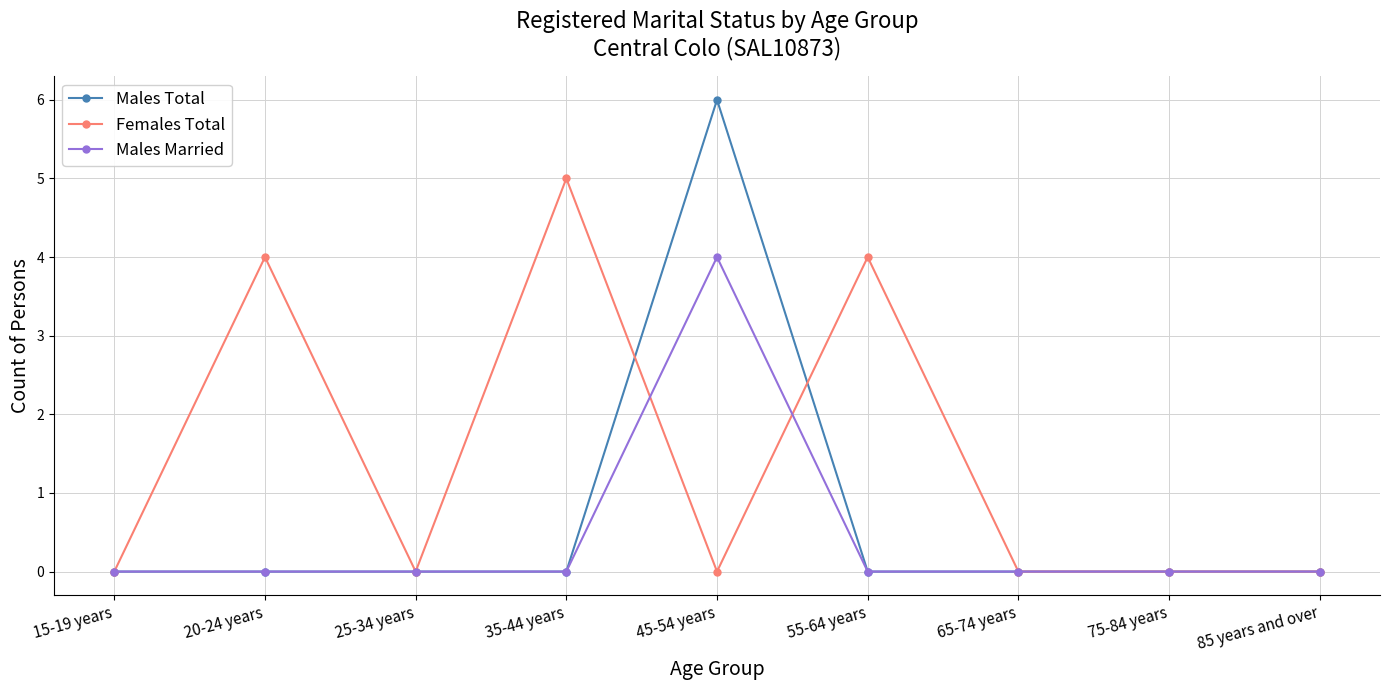

True or false: Females Total has more than 0 interior local peaks.

True